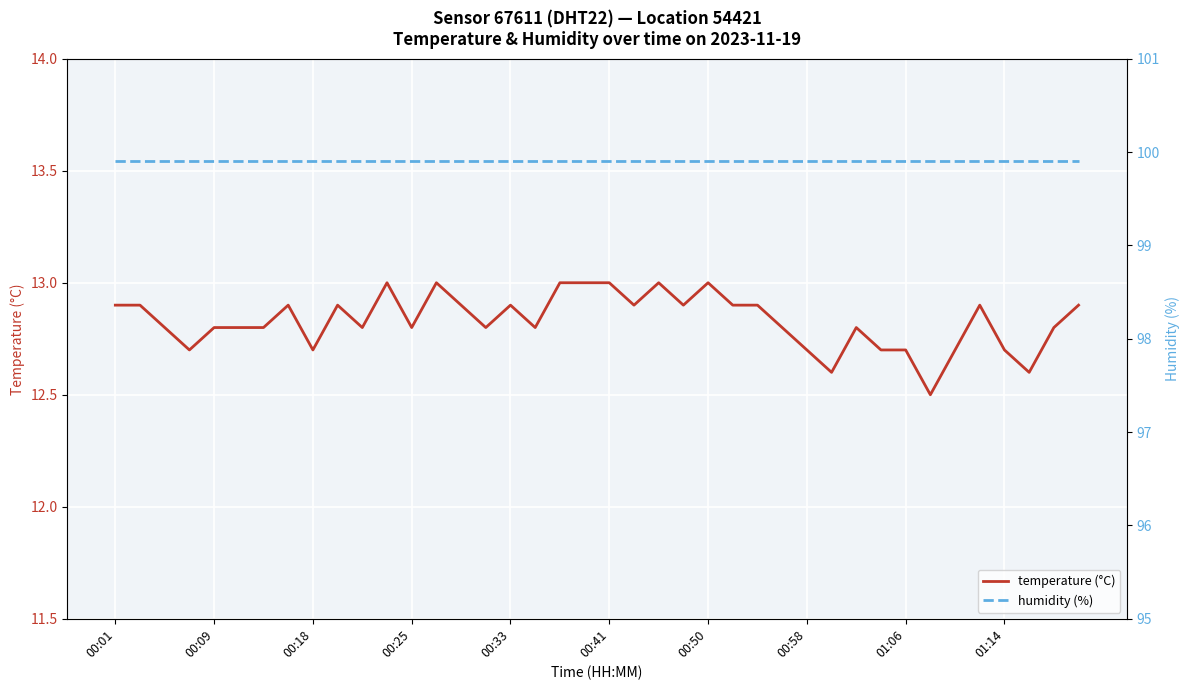

The humidity (%) series shows 99.9 at 13. True or false?

True